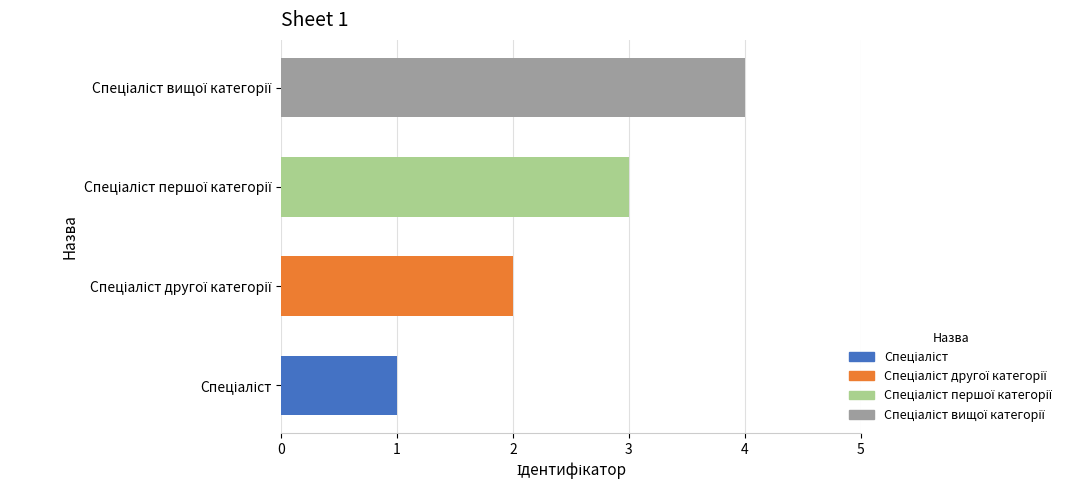

What is the sum of all values?

10